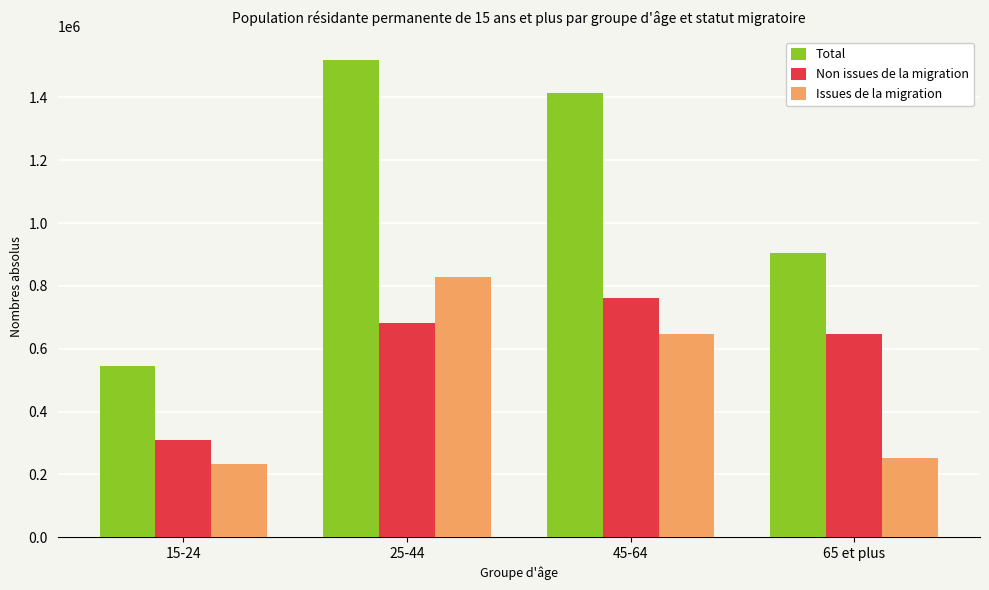

Which category has the lowest value across all series?

15-24